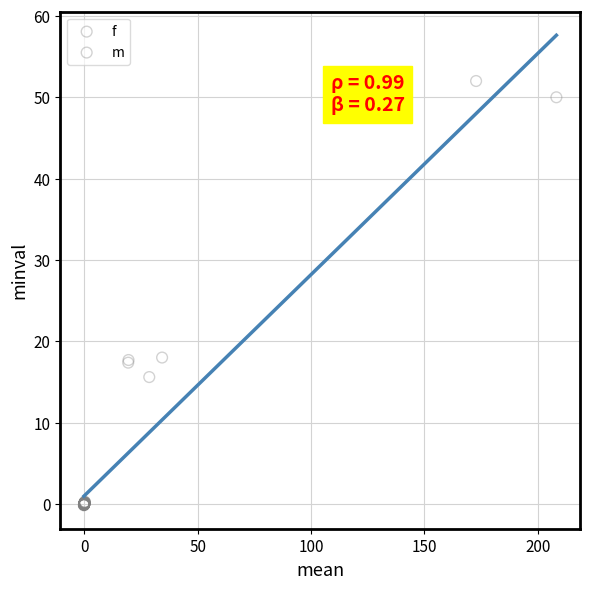

Which series contains the highest Y value?

m